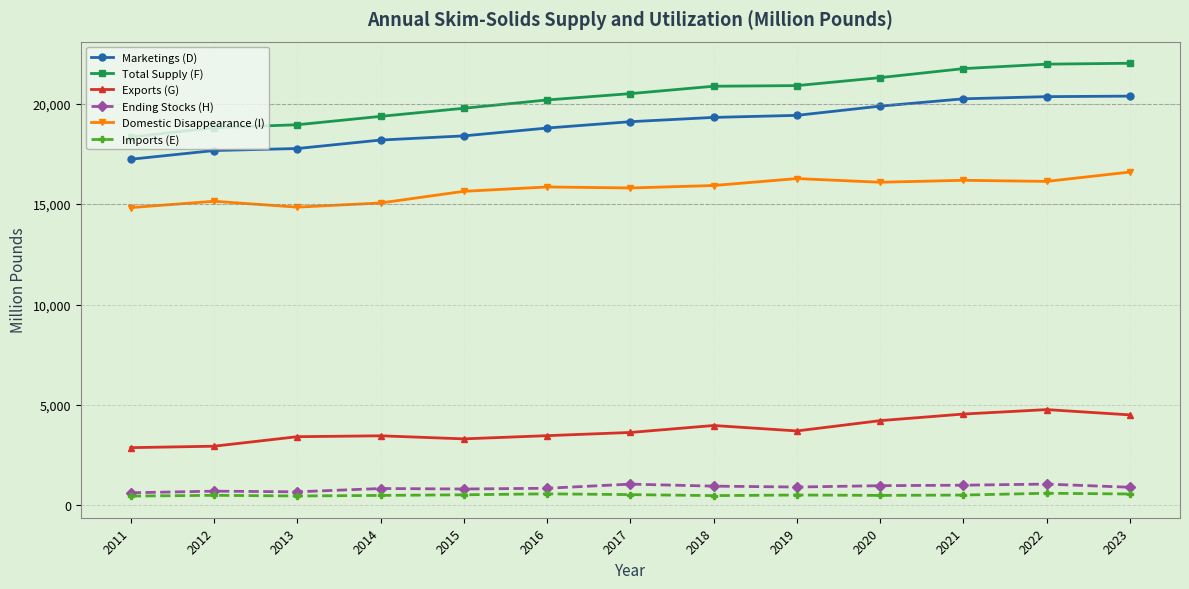

What is the lowest value of the Imports (E) series?

466.5